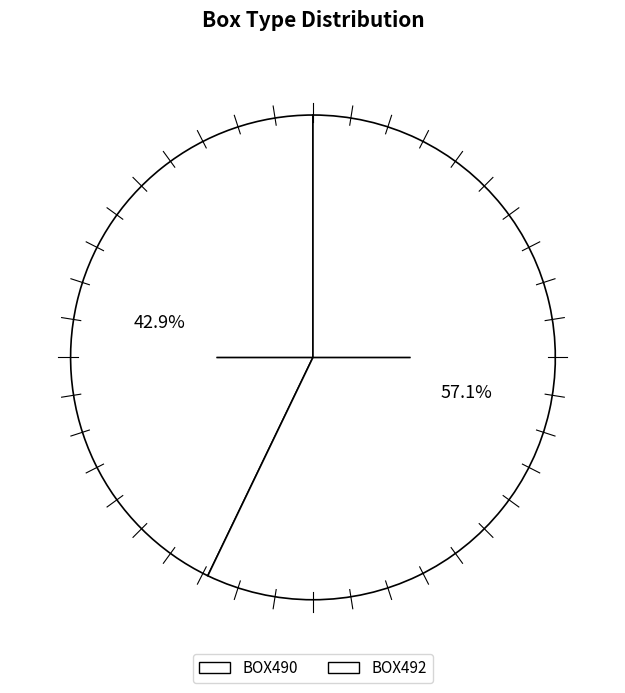

Count the number of slices in the pie.

2